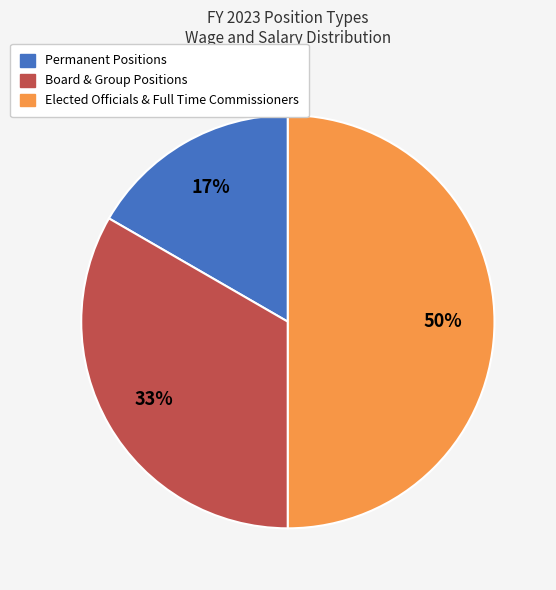

To the nearest percent, what is the difference between the largest and smallest slice percentages?

33%